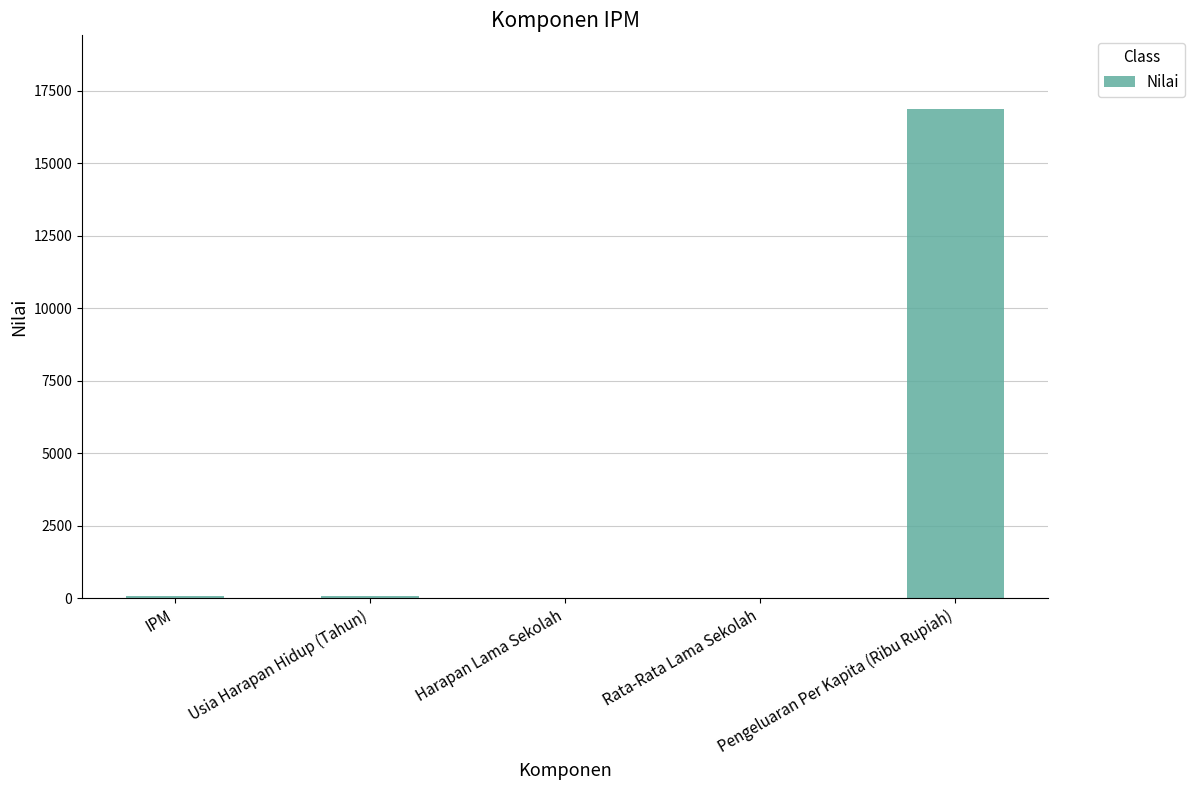

Is it true that the value at Pengeluaran Per Kapita (Ribu Rupiah) is 16887.0?

True